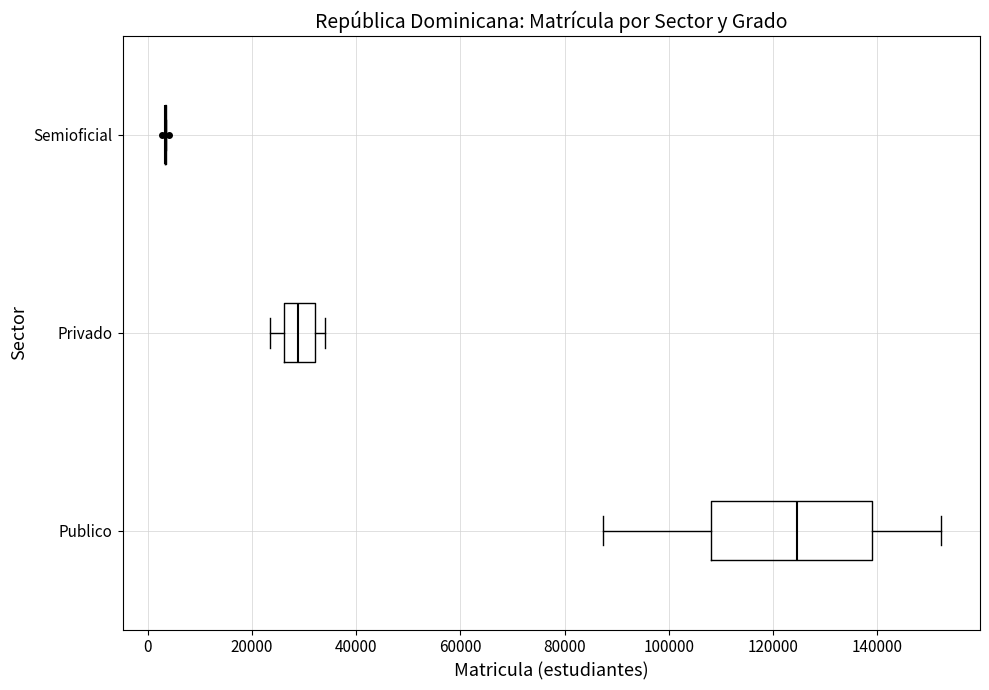

Reading bottom to top, transcribe this box plot: for each box, give where its median line is, the range the box spans, and where its two whiskers end, as read against the x-axis. The values are not printed on the chart, so give them approximately, as read against the axis.

Publico: median 124000, box 108000 to 140000, whiskers 88000 to 152000
Privado: median 28000, box 26000 to 32000, whiskers 24000 to 34000
Semioficial: box collapsed to a line at 4000, whiskers 4000 to 4000